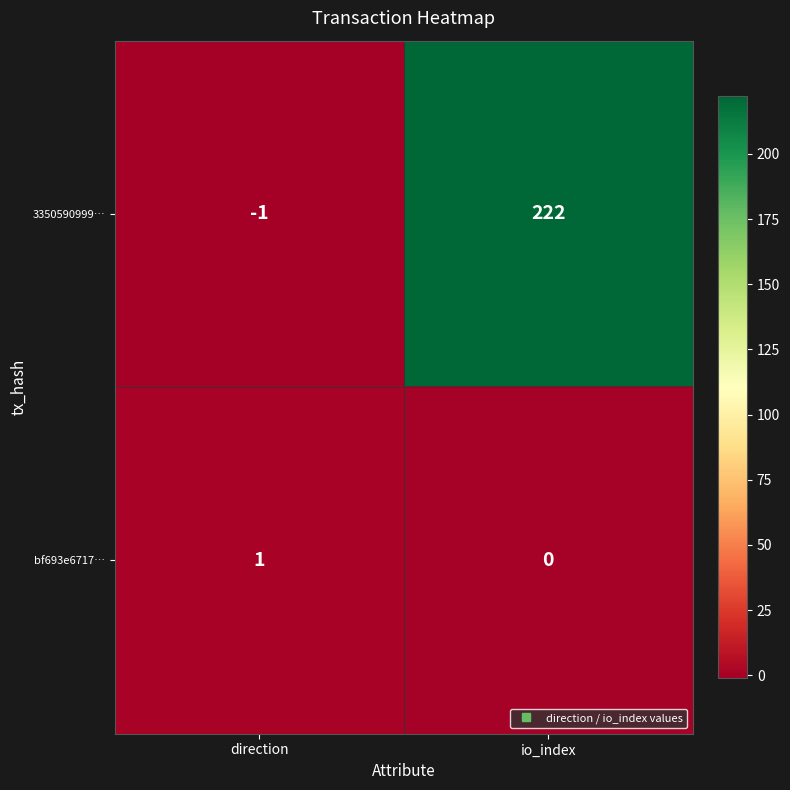

The value of 3350590999… at direction is 0. True or false?

False